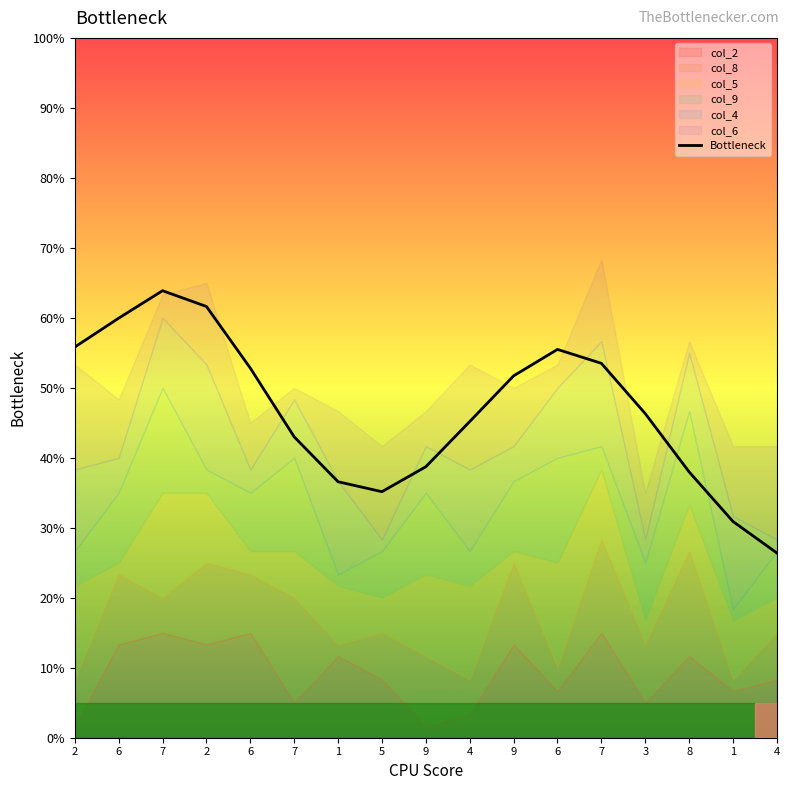

Is it true that the value at 6 is 59.9?

True